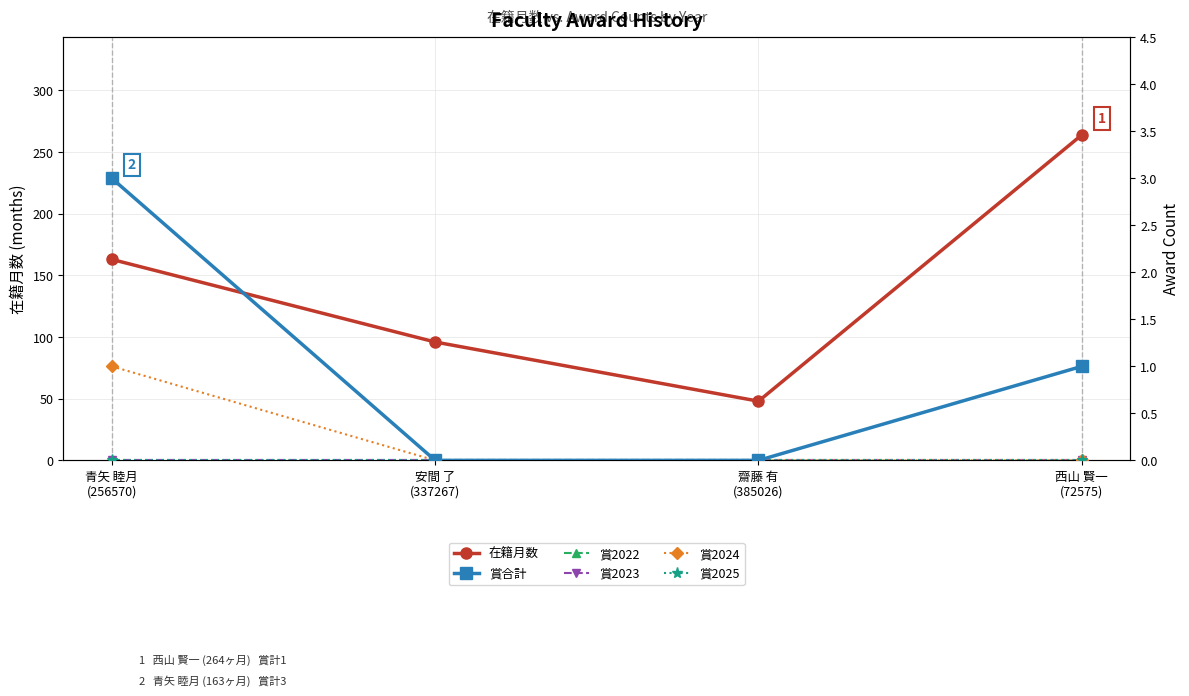

Rank the series by their maximum value, from lowest to highest.

賞2022, 賞2023, 賞2025, 賞2024, 賞合計, 在籍月数